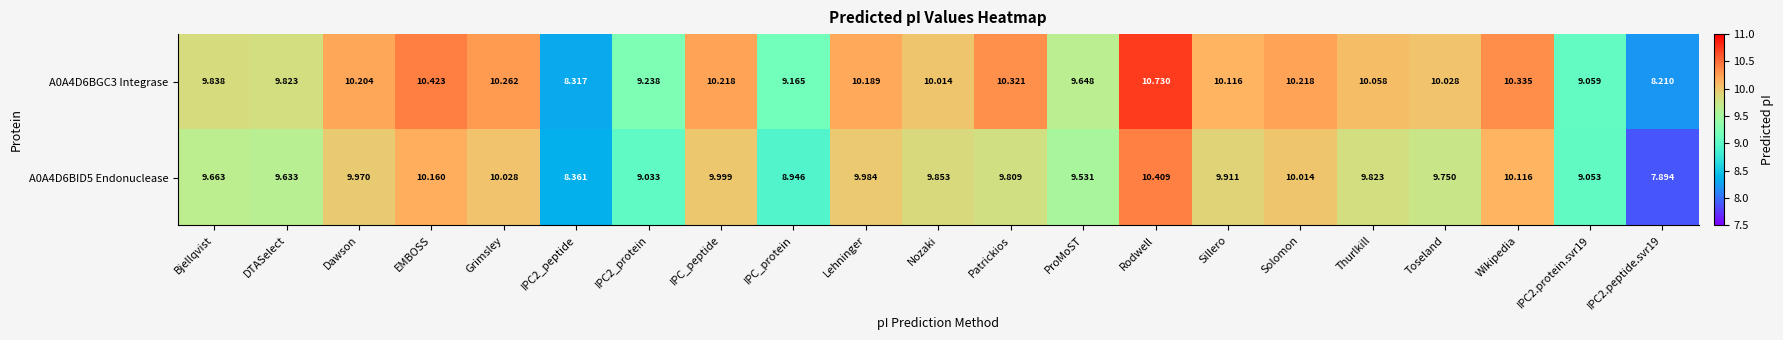

What is the total value across all series at DTASelect?

19.5